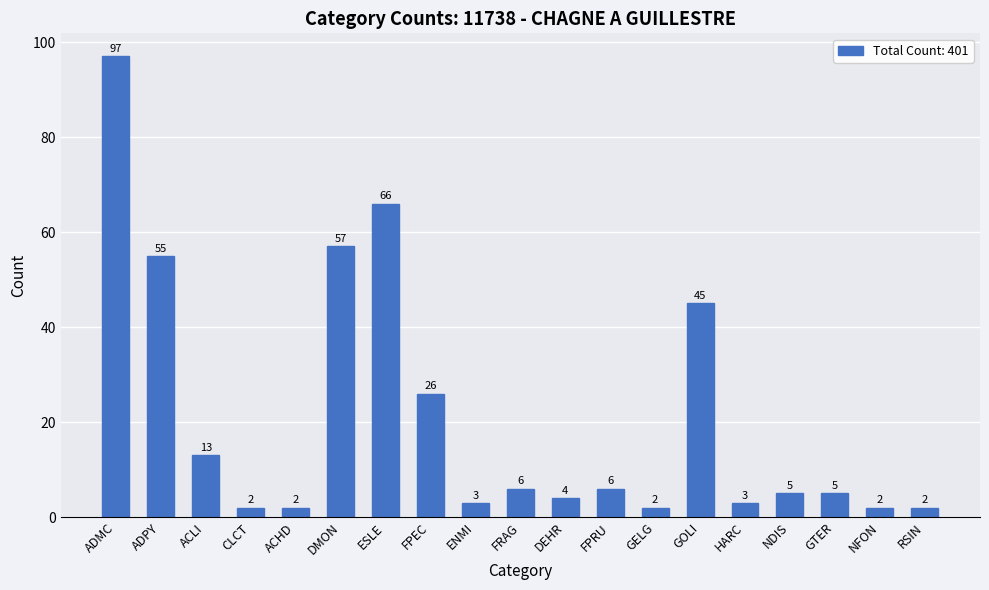

What is the average value?

21